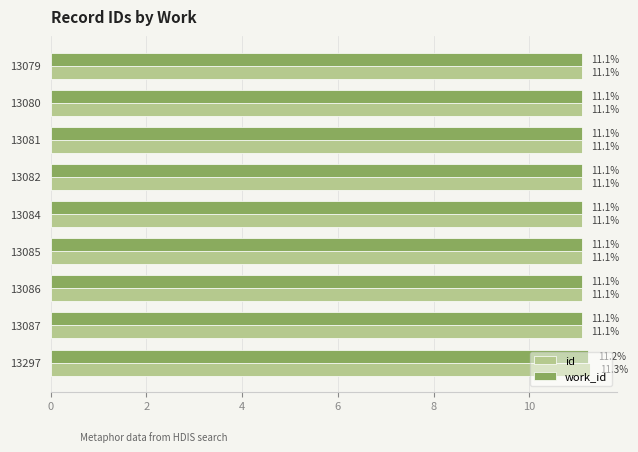

At which category is the sum across all series the highest?

13297